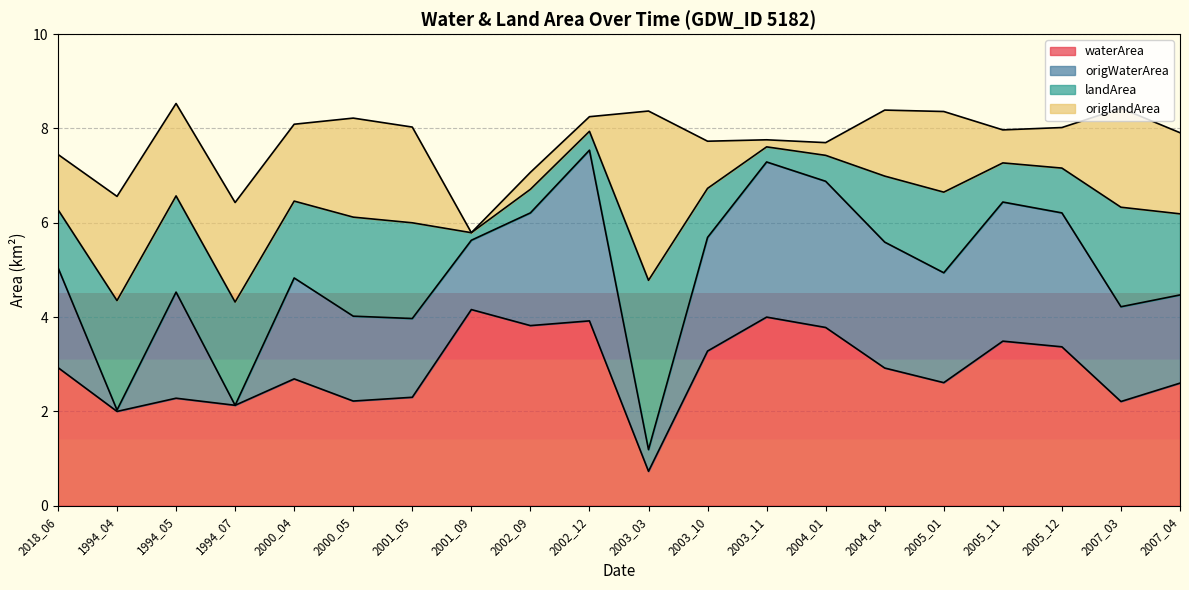

True or false: waterArea and origWaterArea intersect in this chart.

False